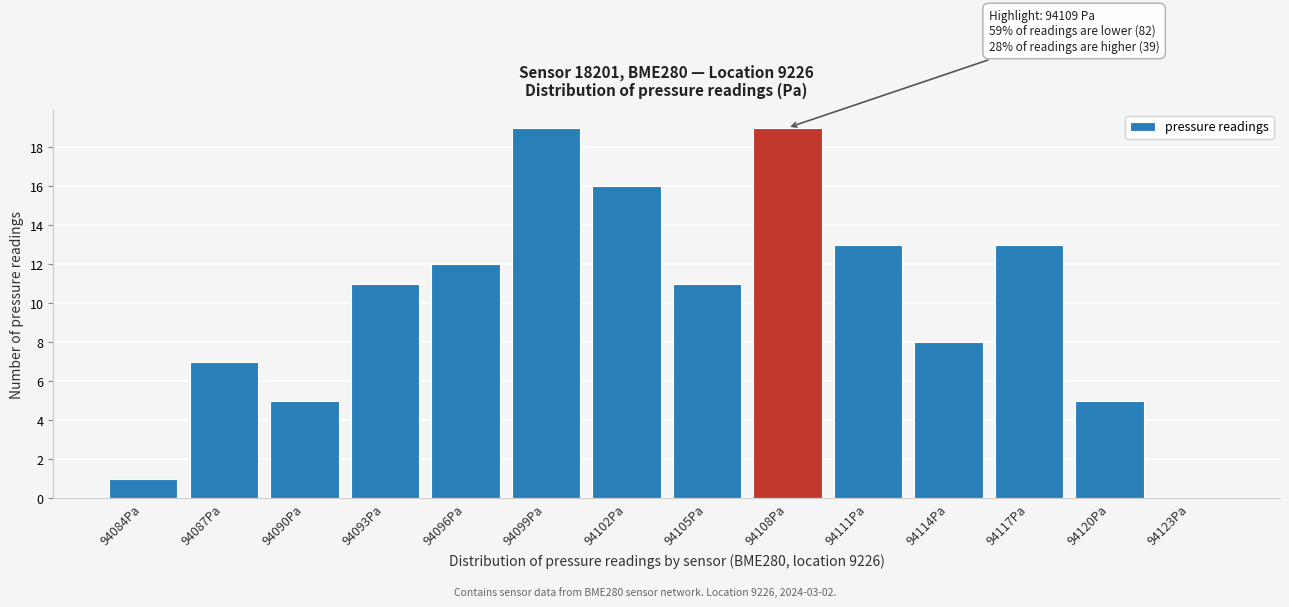

Reading left to right, what are all the values shown in this chart?

94084Pa=1	94087Pa=7	94090Pa=5	94093Pa=11	94096Pa=12	94099Pa=19	94102Pa=16	94105Pa=11	94108Pa=19	94111Pa=13	94114Pa=8	94117Pa=13	94120Pa=5	94123Pa=0